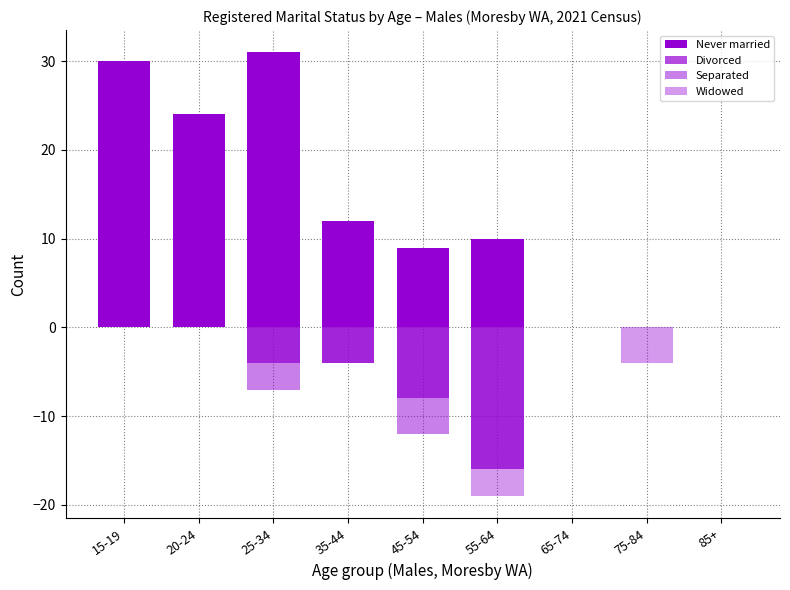

Is it true that Widowed equals 0 at 20-24?

True